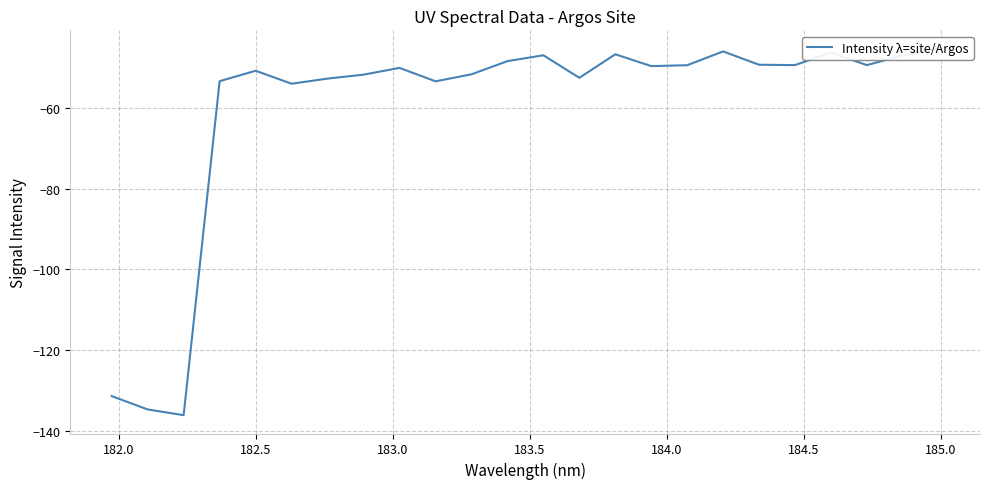

Reading right to left, extract all data points from this chart.

-45.4	-47.1	-49.5	-46.4	-49.5	-49.4	-46.1	-49.5	-49.7	-46.8	-52.6	-47.1	-48.5	-51.8	-53.5	-50.2	-51.9	-52.8	-54.1	-50.9	-53.5	-136.0	-134.6	-131.3